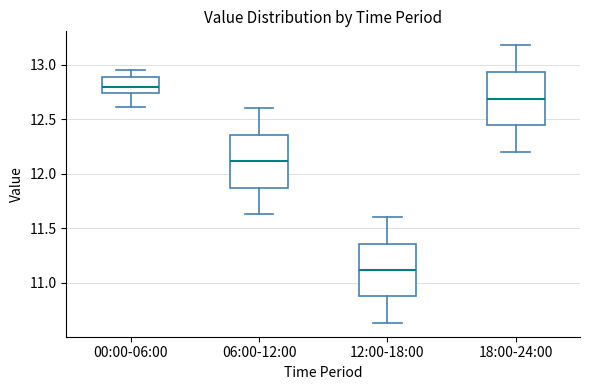

Reading left to right, read every box against the y-axis: the position of its median line, the range the box covers, and the ends of its whiskers. The values are not printed on the chart, so give them approximately, as read against the axis.

00:00-06:00: median 12.80, box 12.75 to 12.90, whiskers 12.60 to 12.95
06:00-12:00: median 12.10, box 11.85 to 12.35, whiskers 11.65 to 12.60
12:00-18:00: median 11.10, box 10.85 to 11.35, whiskers 10.65 to 11.60
18:00-24:00: median 12.70, box 12.45 to 12.95, whiskers 12.20 to 13.20